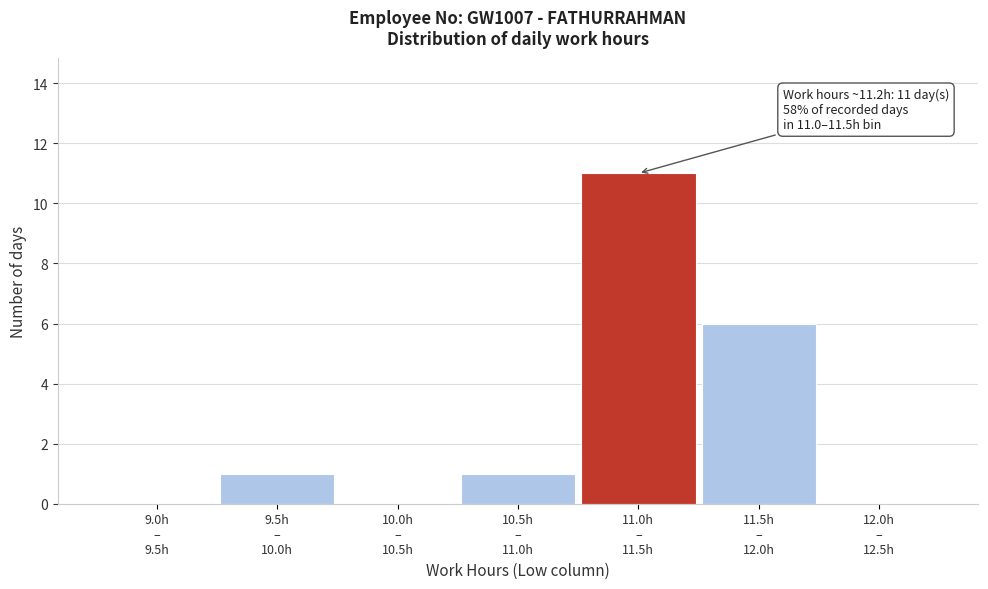

What is the sum of all values?

19